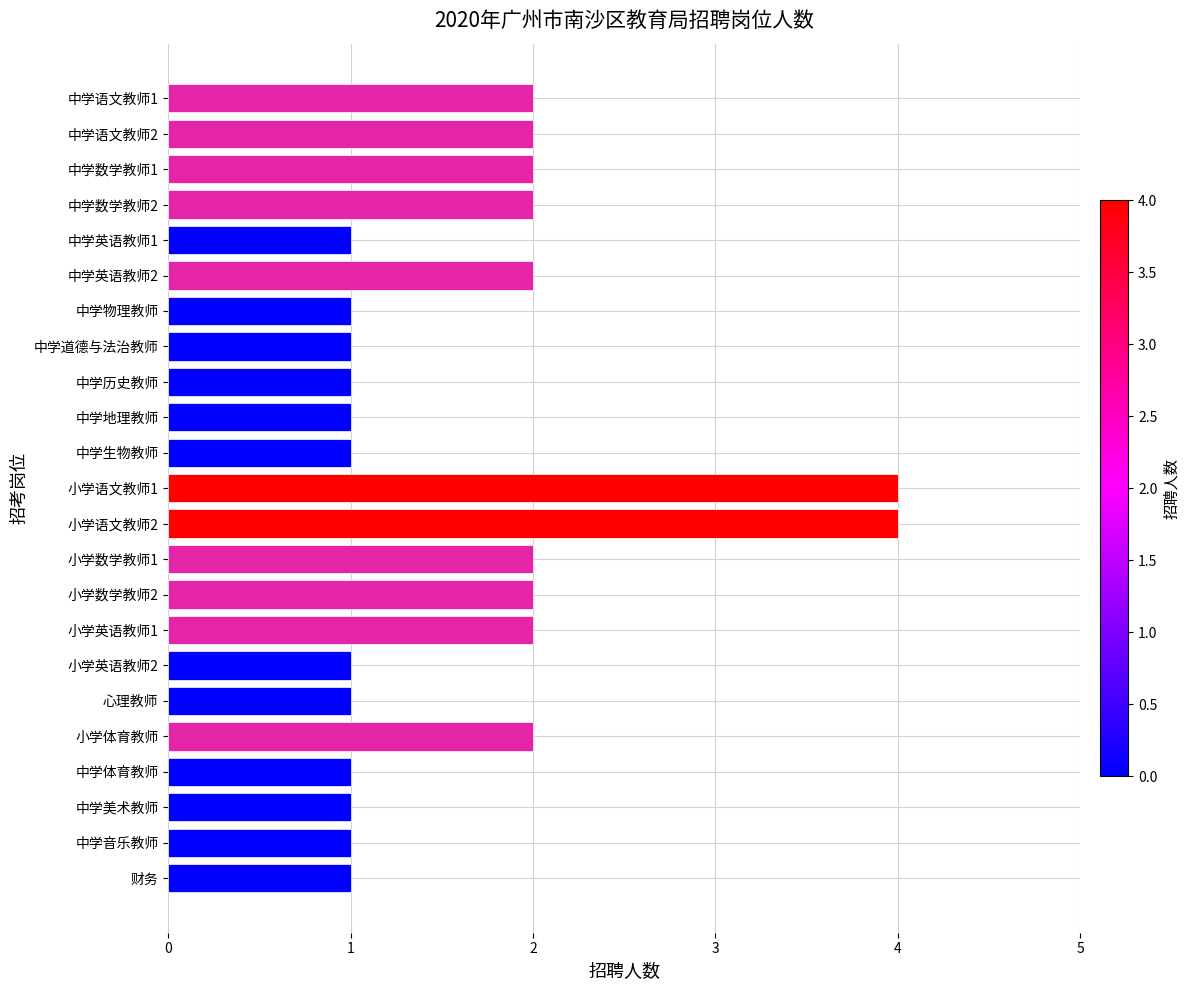

The value at 小学体育教师 is 2. True or false?

True